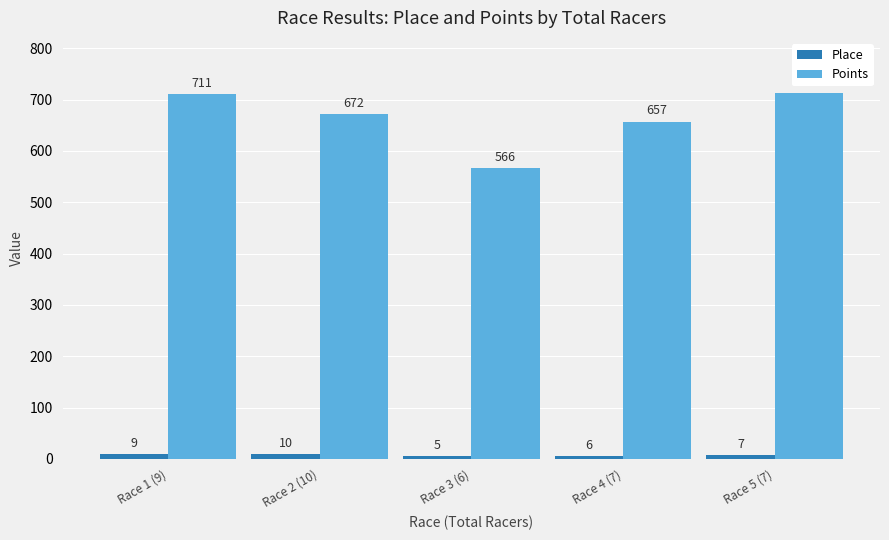

What is the difference between the maximum and second lowest values in the Place series?

4.0